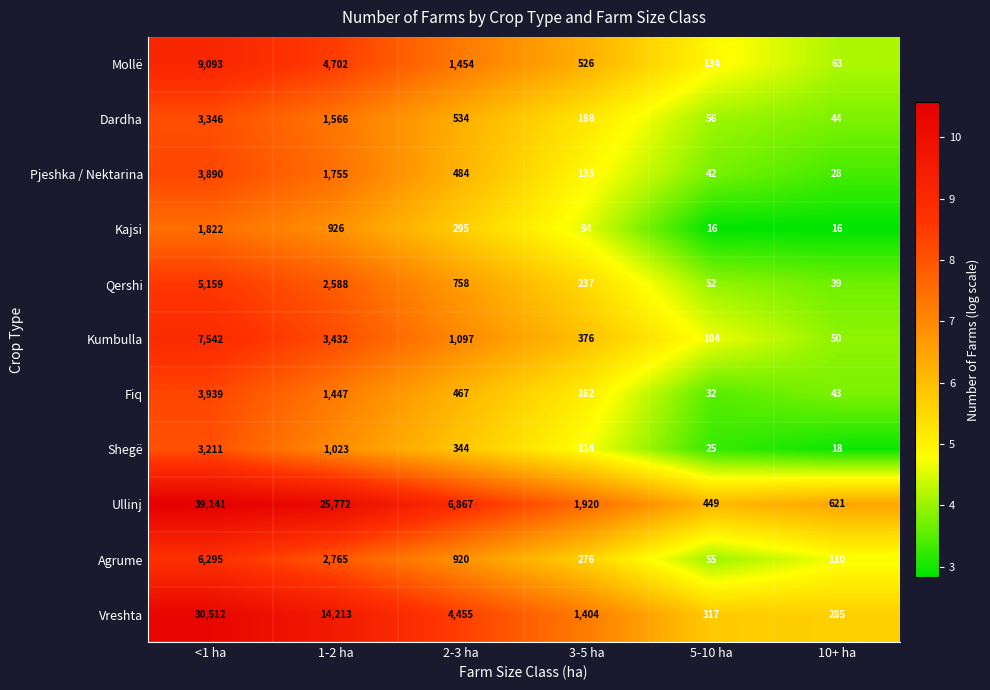

What is the difference between the second highest and minimum values in the Pjeshka / Nektarina series?

1727